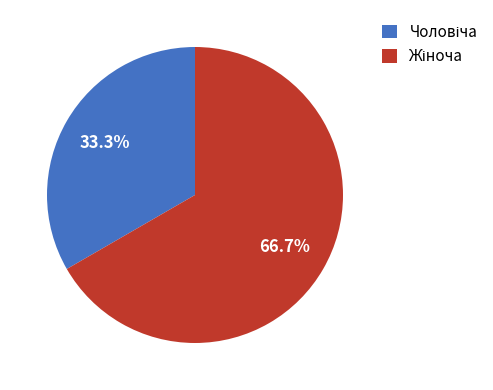

How many segments does this pie chart have?

2